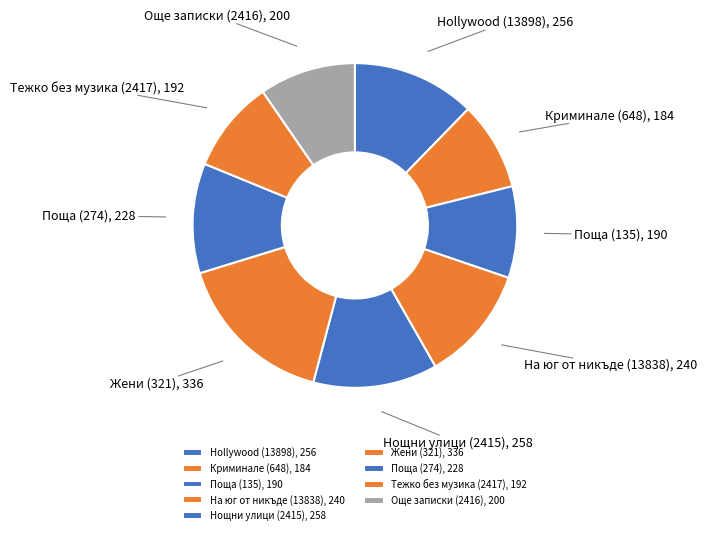

Does Тежко без музика (2417), 192 account for over 50% of the chart?

No